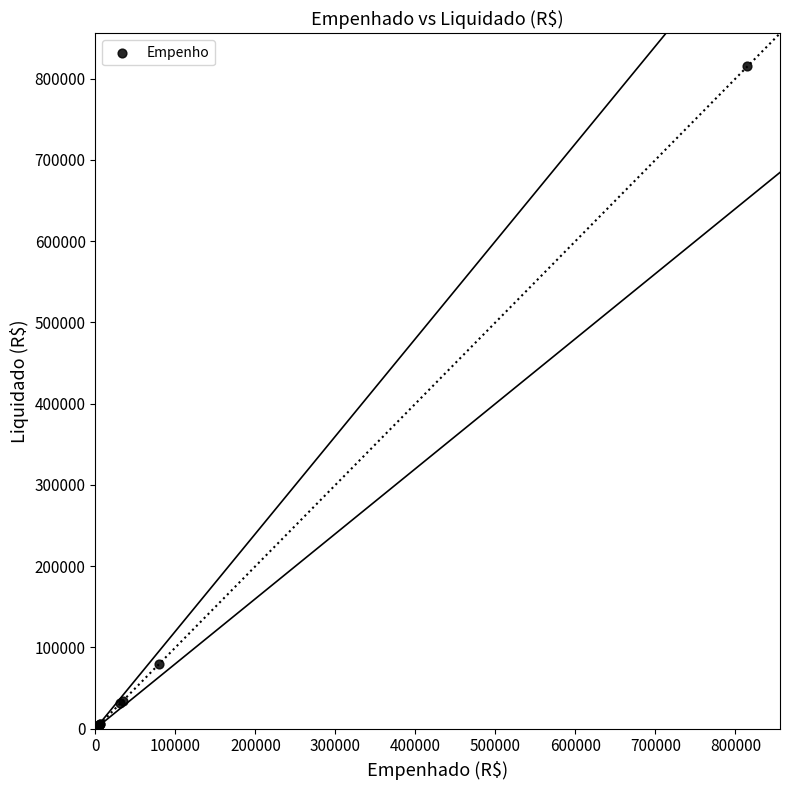

What Y value in the scatter plot is closest to 407982?

79425.5